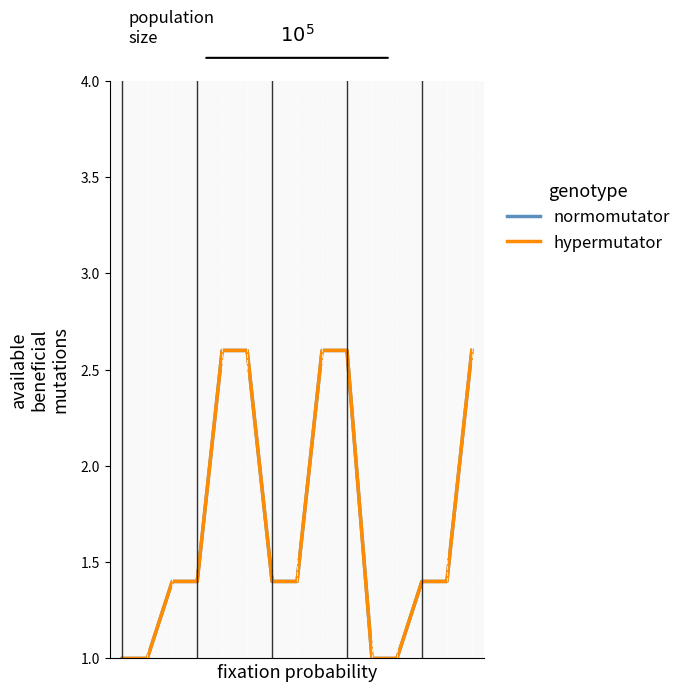

True or false: normomutator and hypermutator intersect in this chart.

False